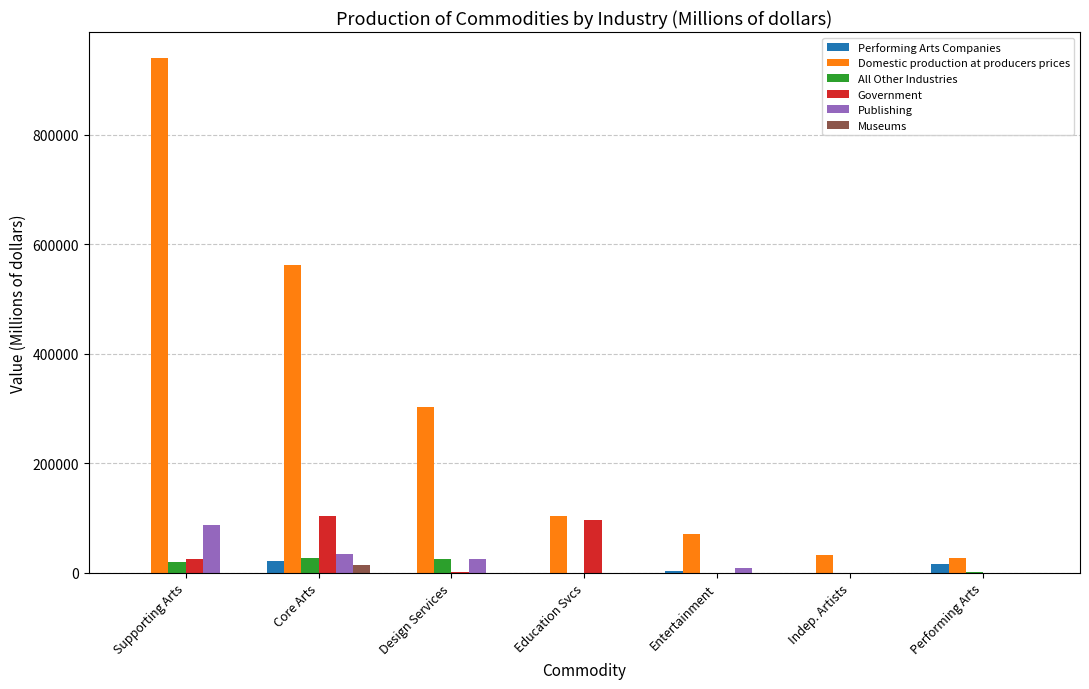

Does the chart contain stacked bars?

No